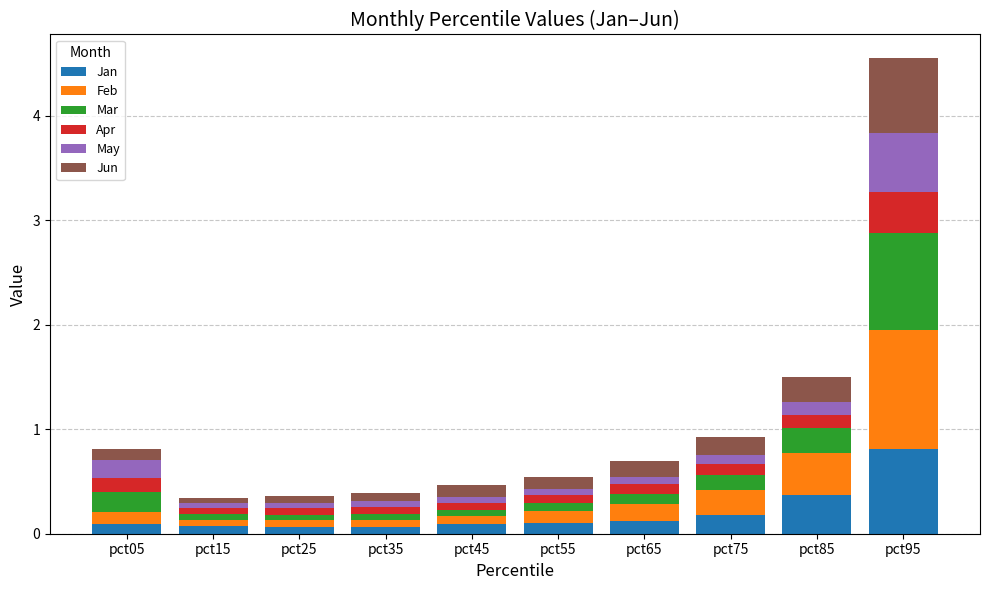

Which category has the highest value in the Jan series?

pct95